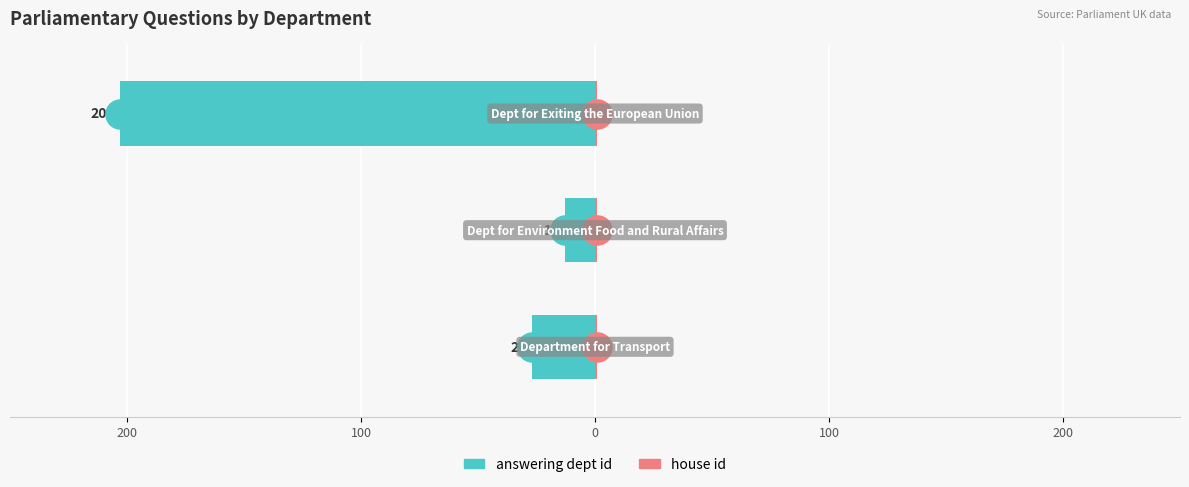

Which series reaches the maximum Y coordinate?

house id